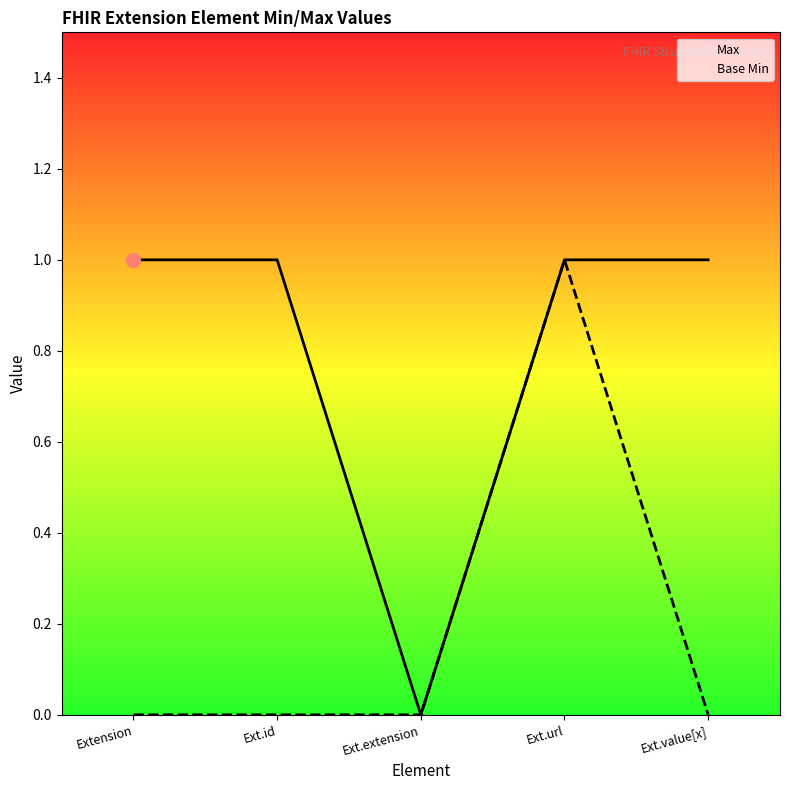

Reading right to left, extract all data points from this chart.

Max: 1	1	0	1	1
Base Min: 0	1	0	0	0